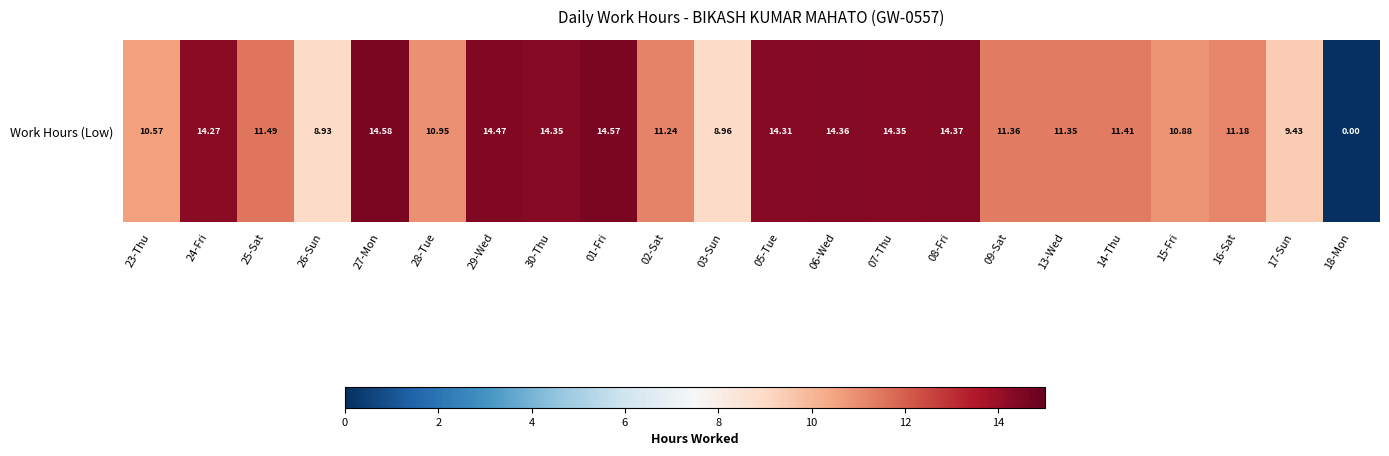

What is the difference between the maximum and minimum values?

14.6